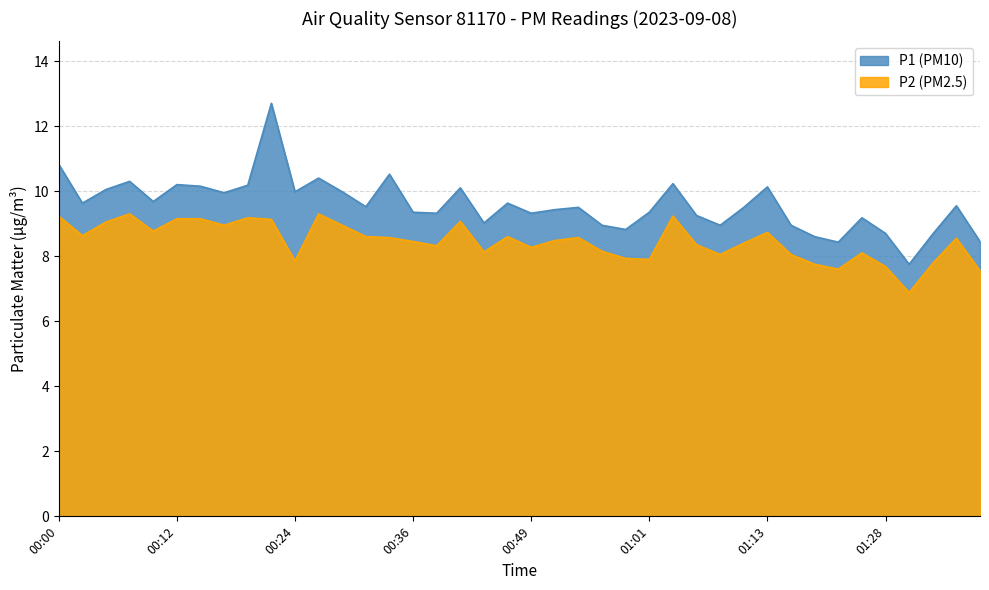

The value of P1 at 01:23 is 8.4. True or false?

True